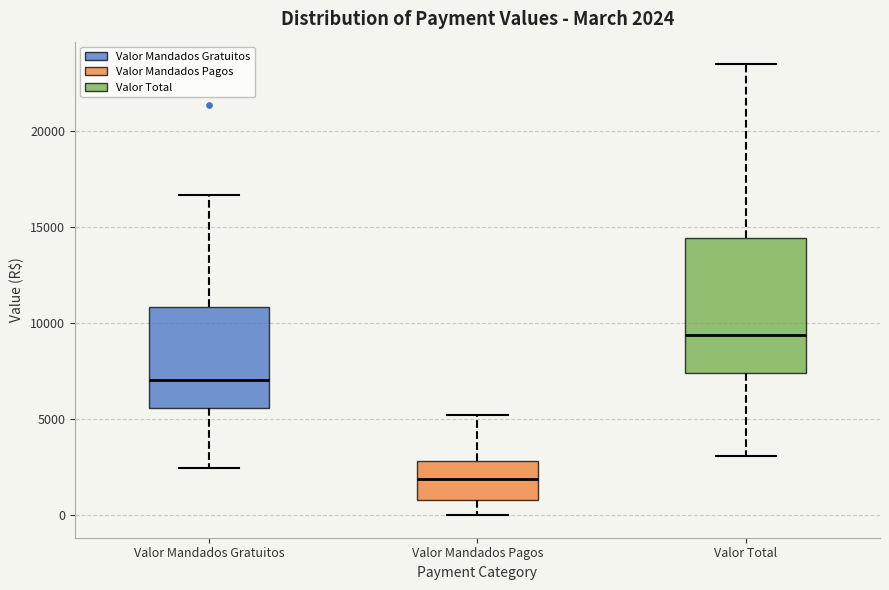

Which box is the tallest, from its lower edge to its upper edge?

Valor Total